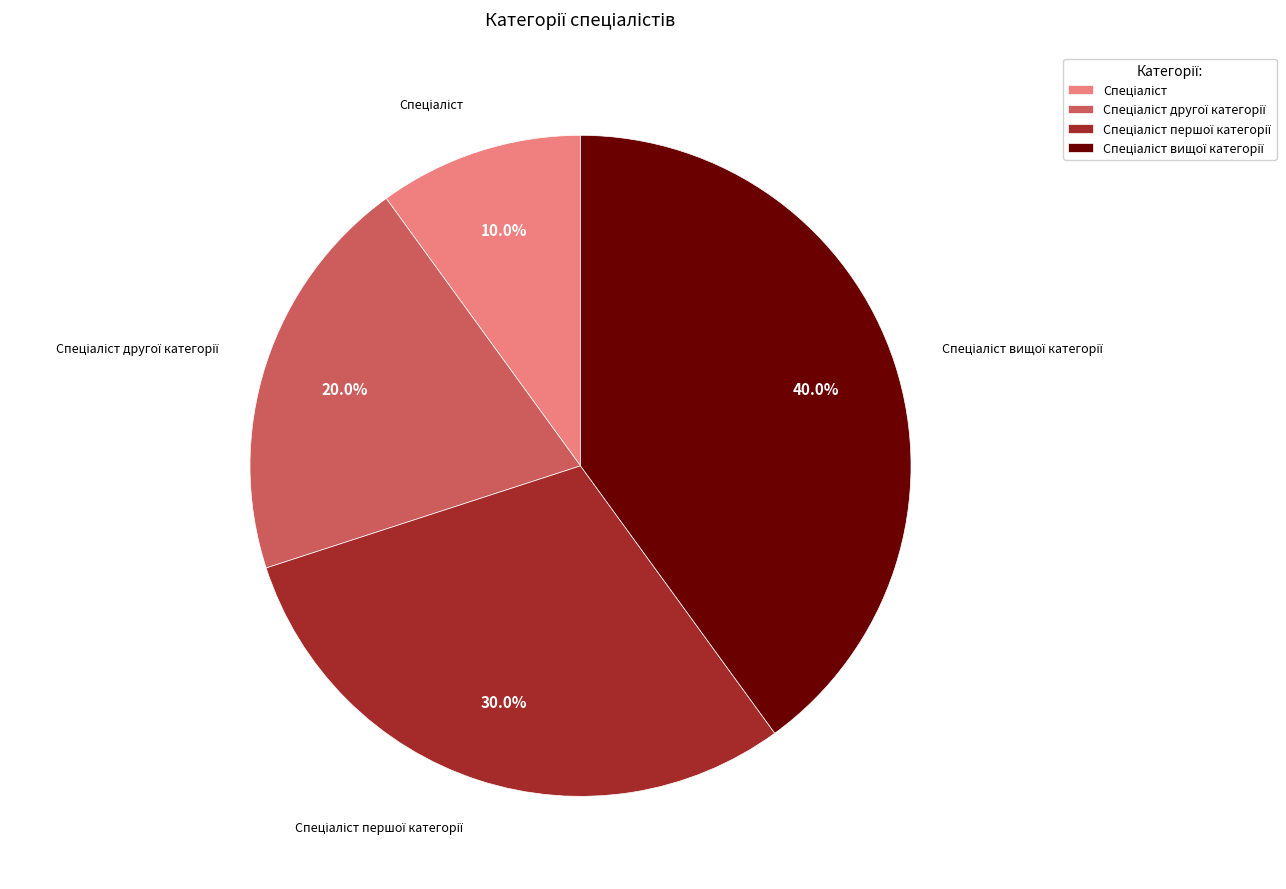

Does any single category account for the majority?

No